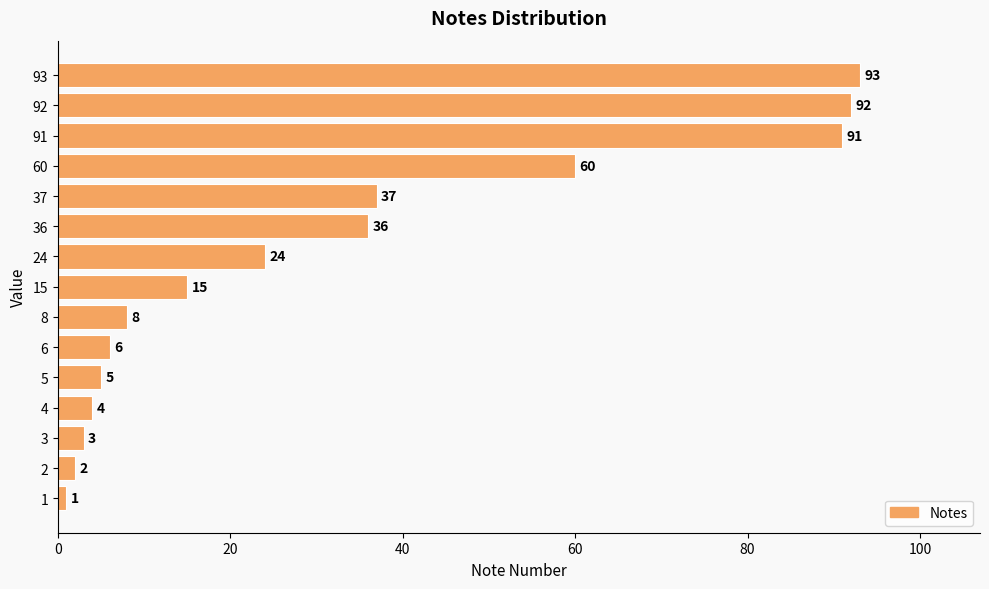

Is it true that the value at 37 is 37?

True